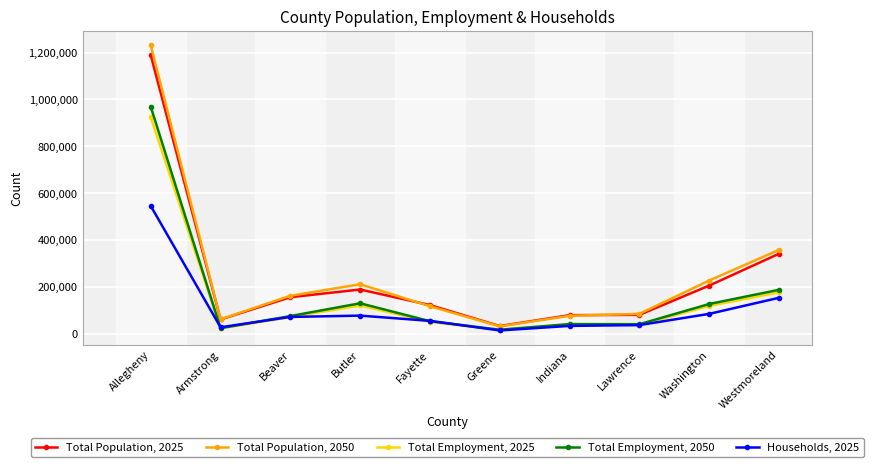

Rank the series by their maximum value, from highest to lowest.

Total Population, 2050, Total Population, 2025, Total Employment, 2050, Total Employment, 2025, Households, 2025